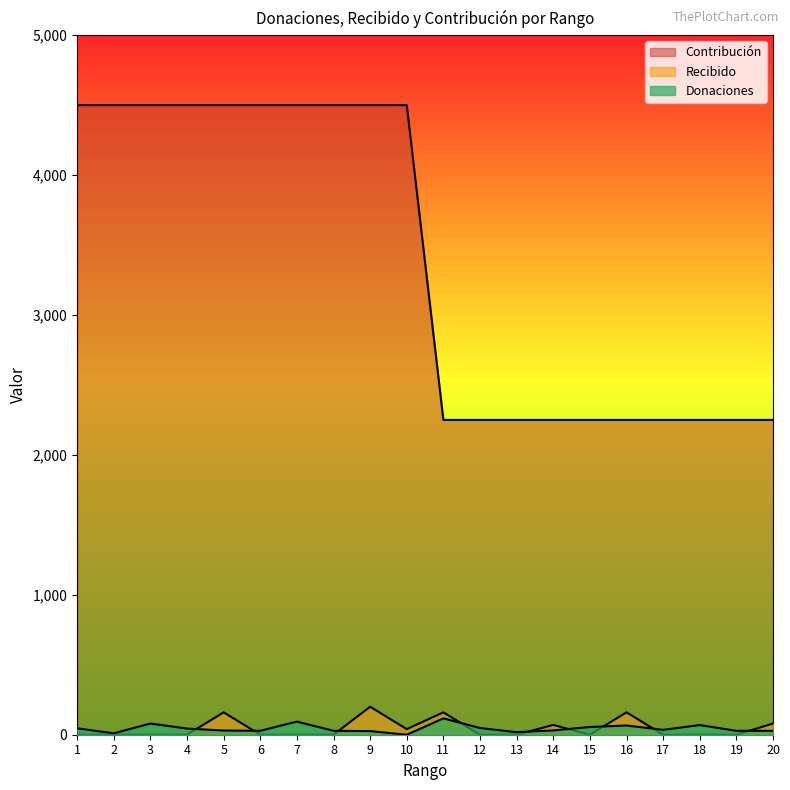

Rank the series by their maximum value, from lowest to highest.

Donaciones, Recibido, Contribucion